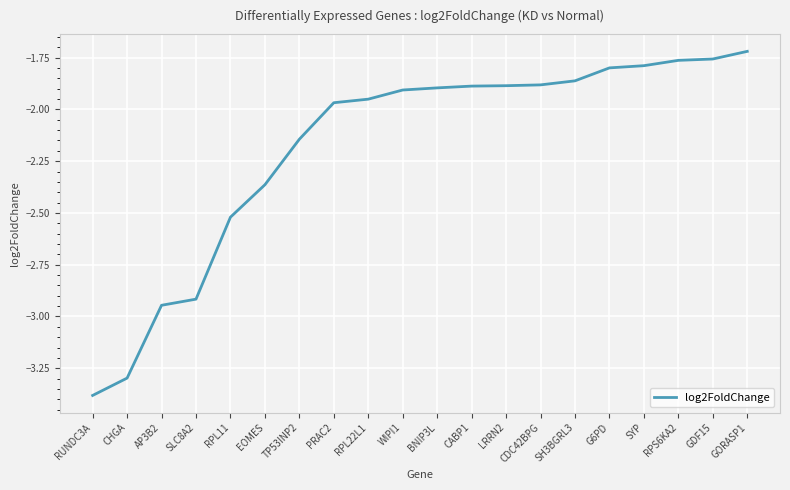

How many lines are shown in the chart?

1